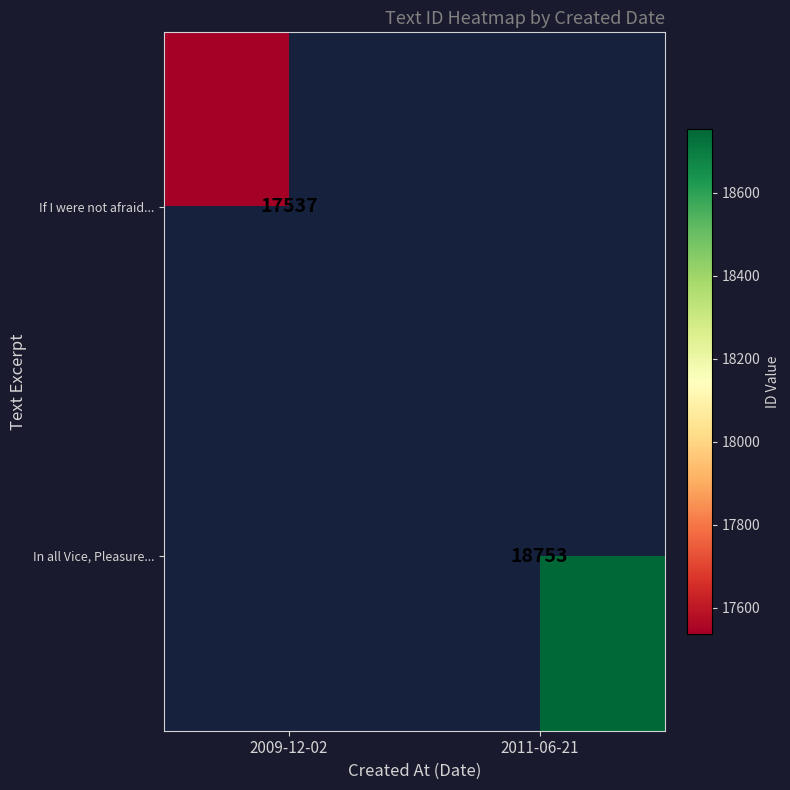

The value of In all Vice, Pleasure... at 2011-06-21 is 8245.6. True or false?

False